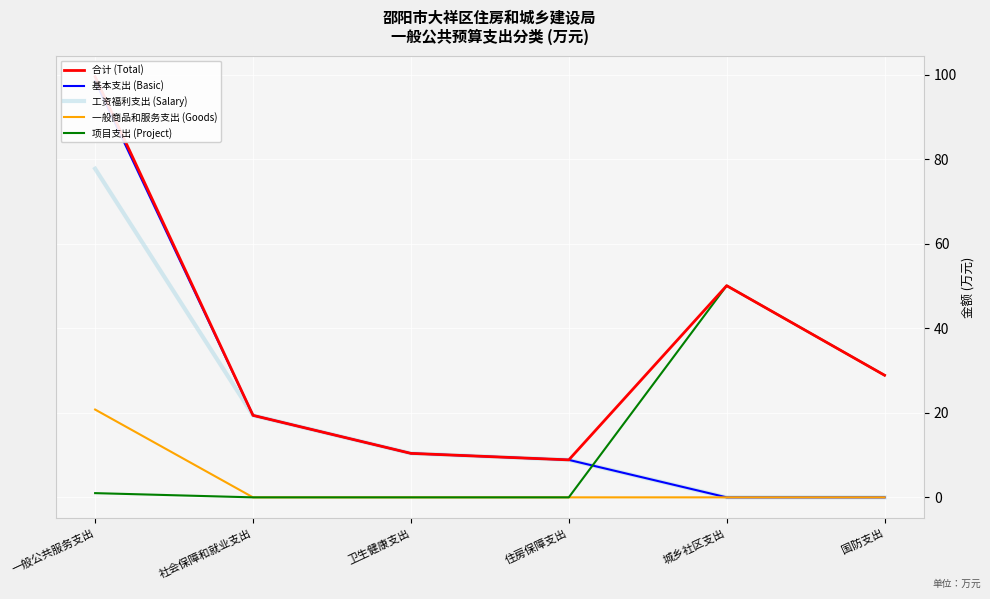

What is the value of the 工资福利支出 (Salary) point at the 2nd from the left?

19.4